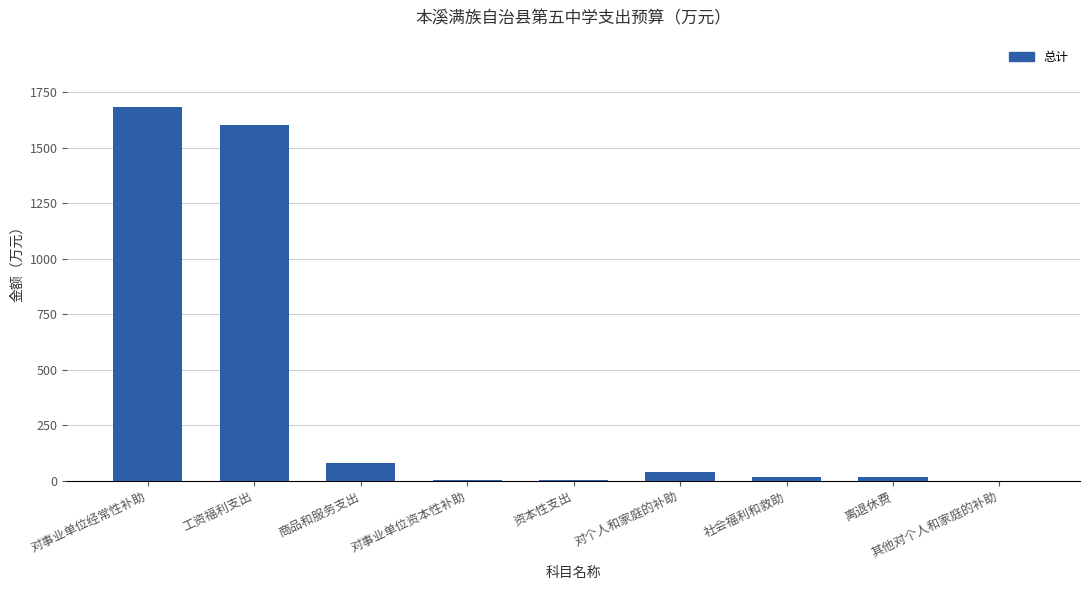

What is the sum of all values?

3451.0